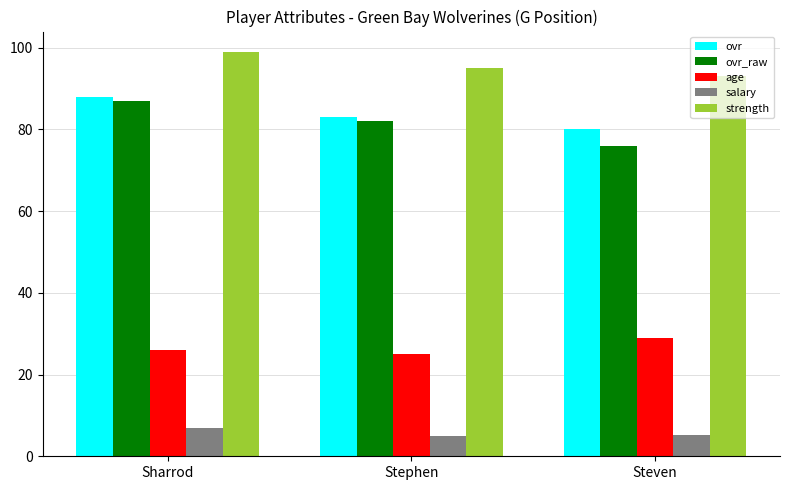

Which series has the largest total across all categories?

strength